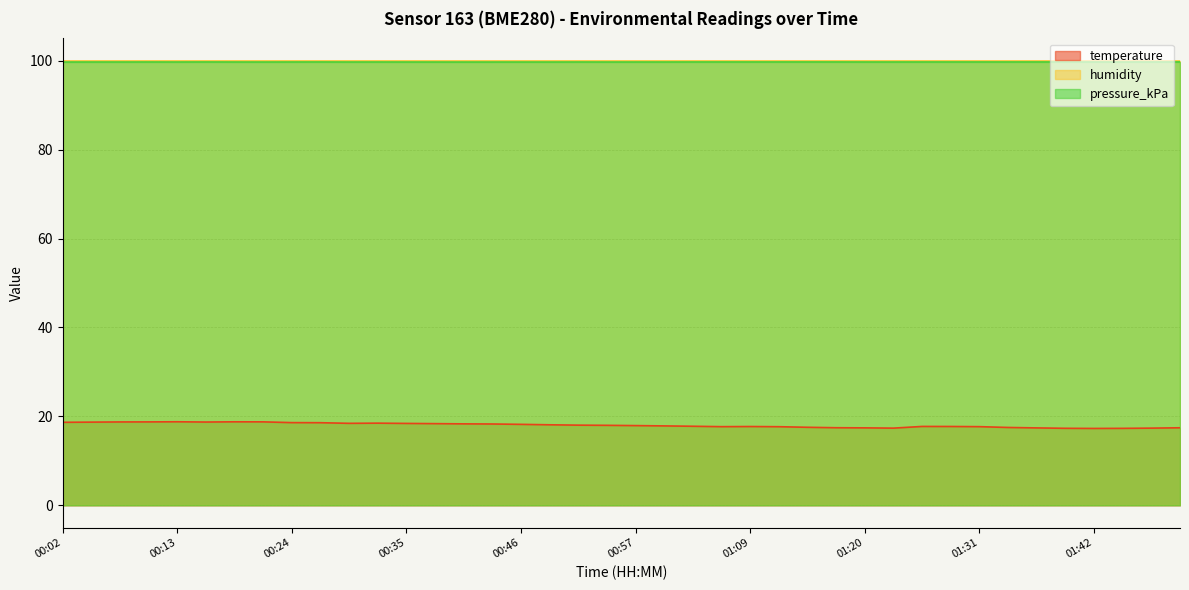

Between 00:19 and 01:09, which is larger?

00:19